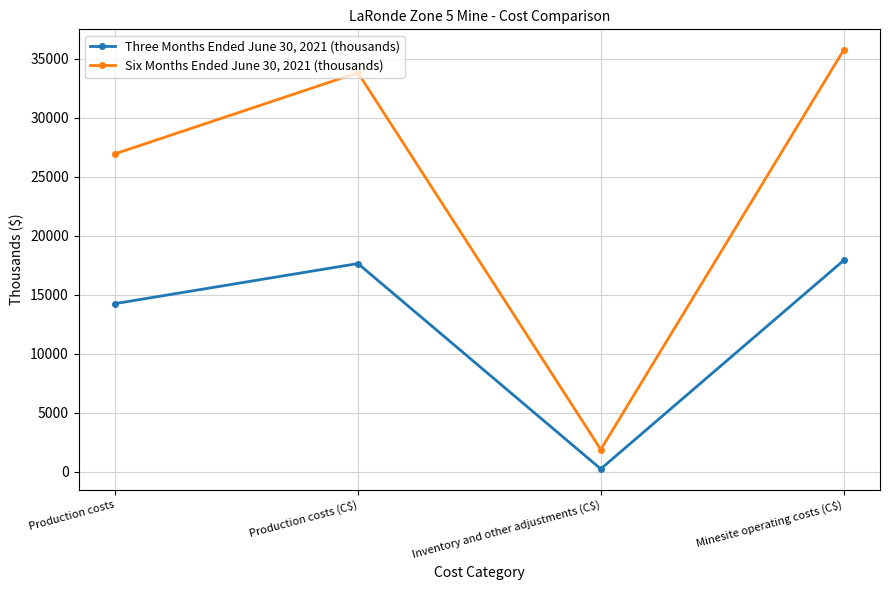

What are all the series names shown in the legend?

Three Months Ended June 30, 2021 (thousands), Six Months Ended June 30, 2021 (thousands)